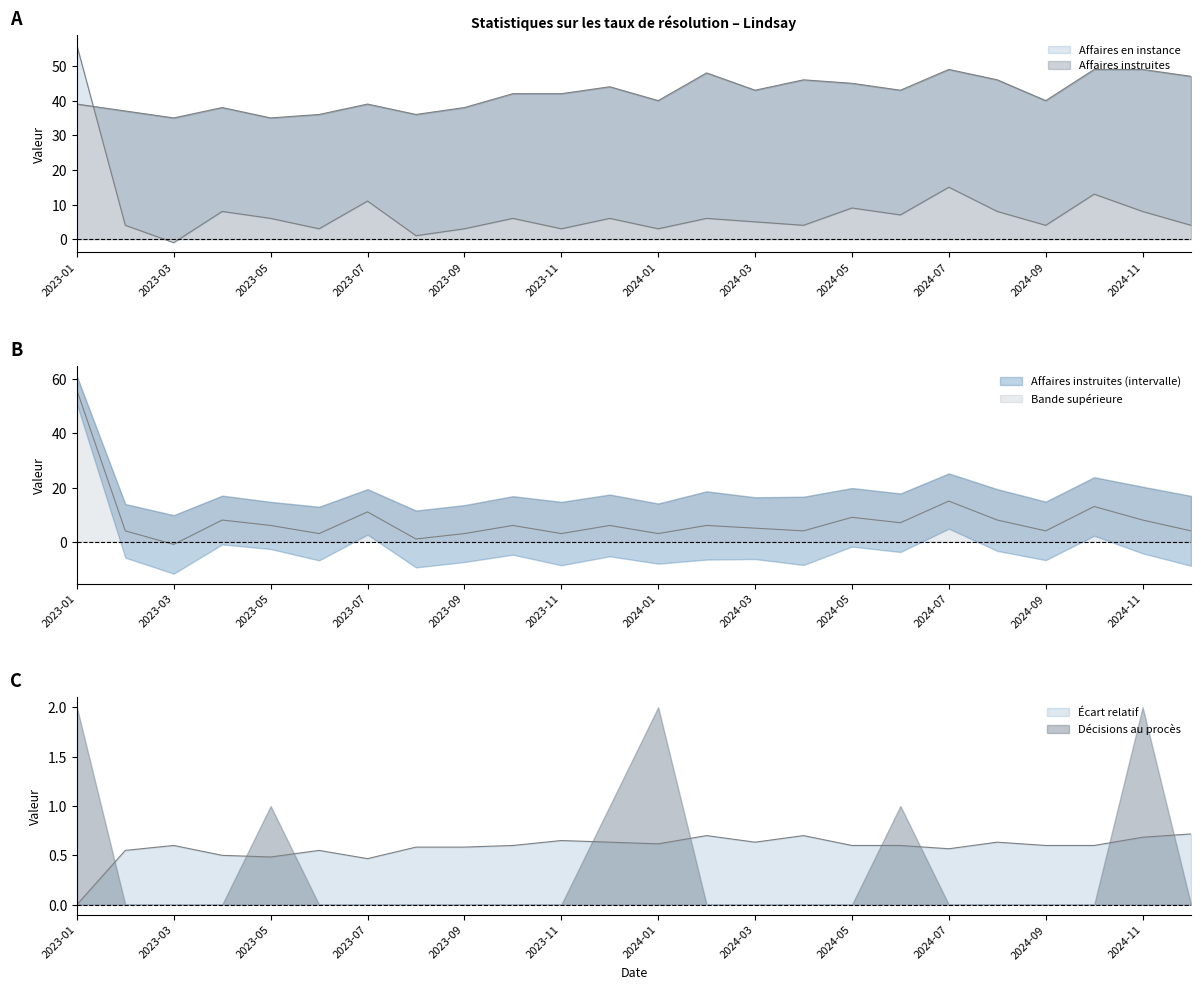

Which series has the largest total across all categories?

Affaires en instance